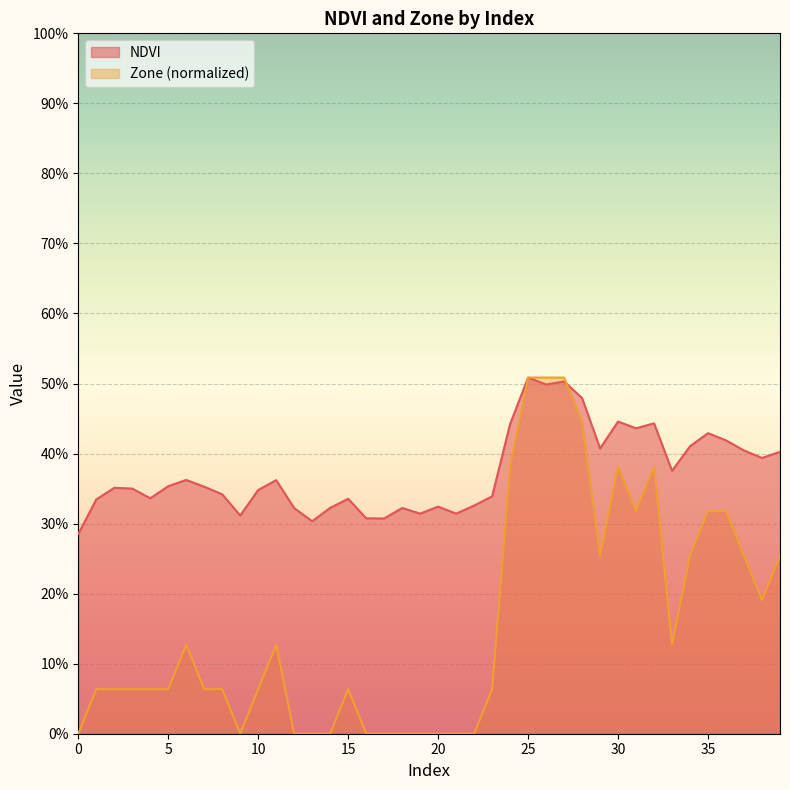

Which series changed the most between 12 and 24?

Zone